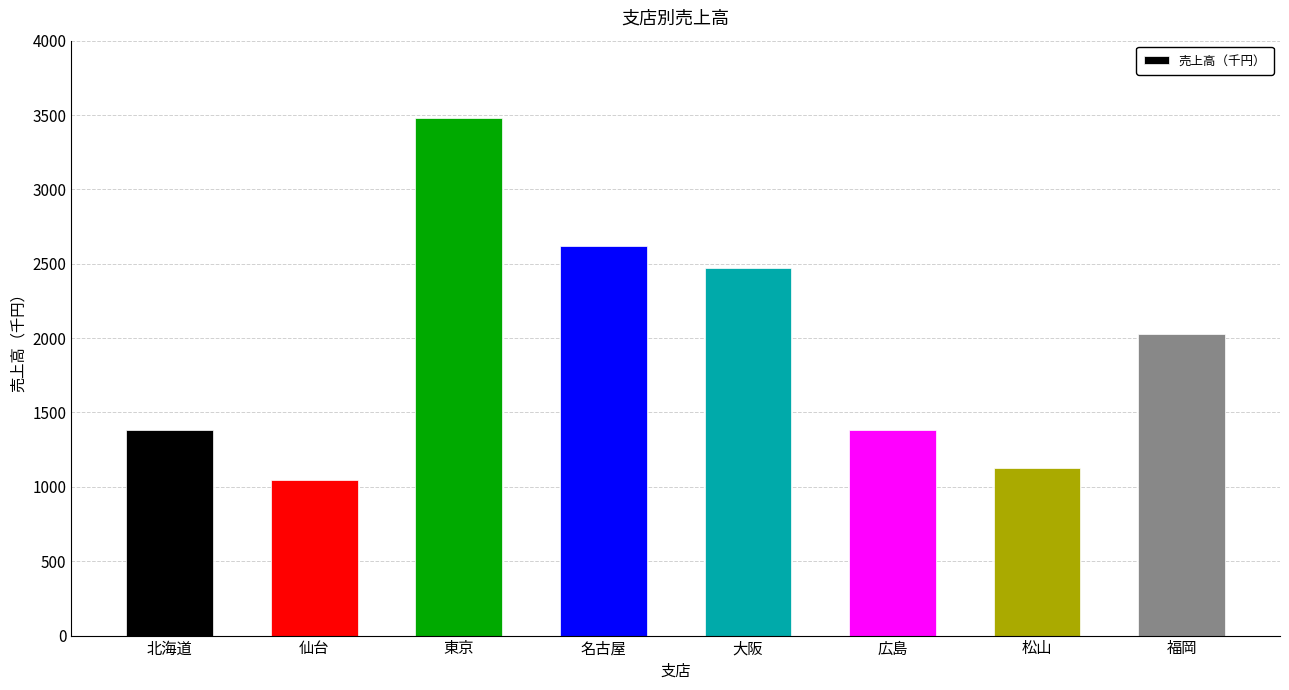

What is the smallest value displayed?

1048